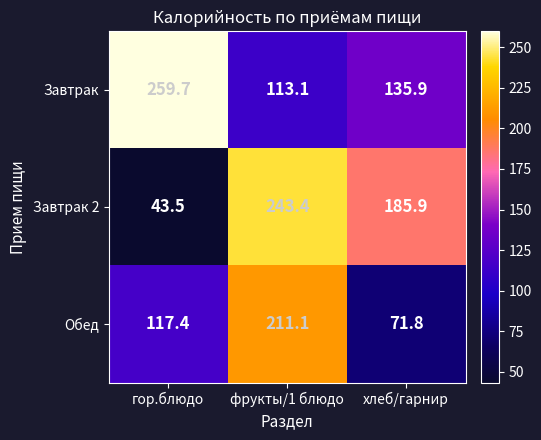

Where is Обед nearest to the value 141?

гор.блюдо